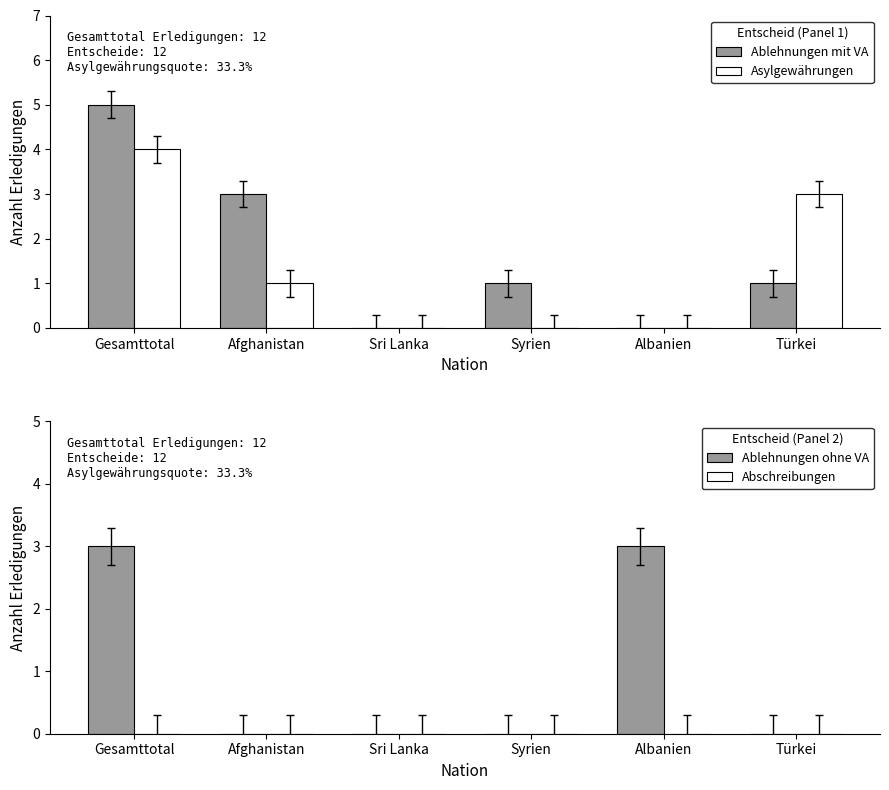

Which series changed the most between Syrien and Türkei?

Asylgewährungen